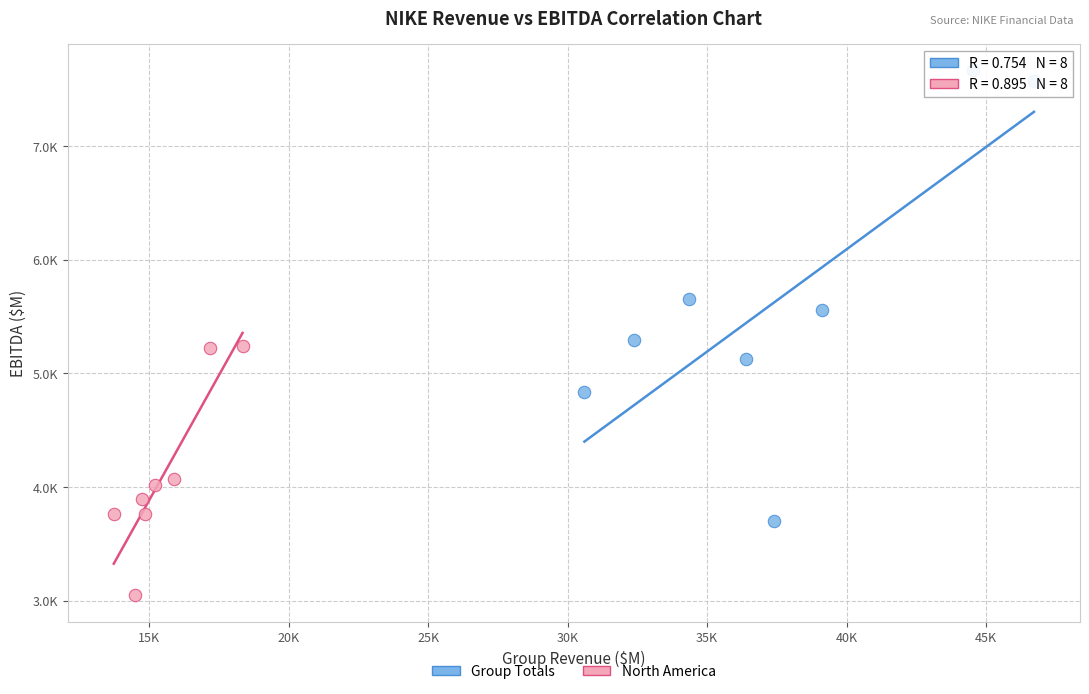

Which series contains the lowest Y value?

North America